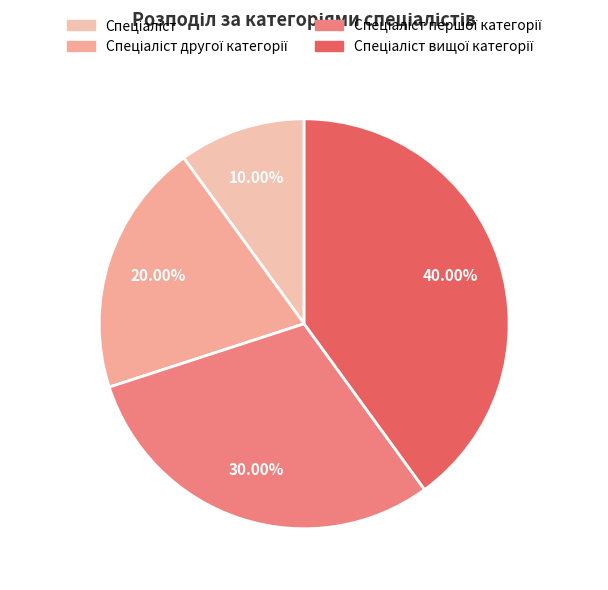

Which slice is the largest?

Спеціаліст вищої категорії